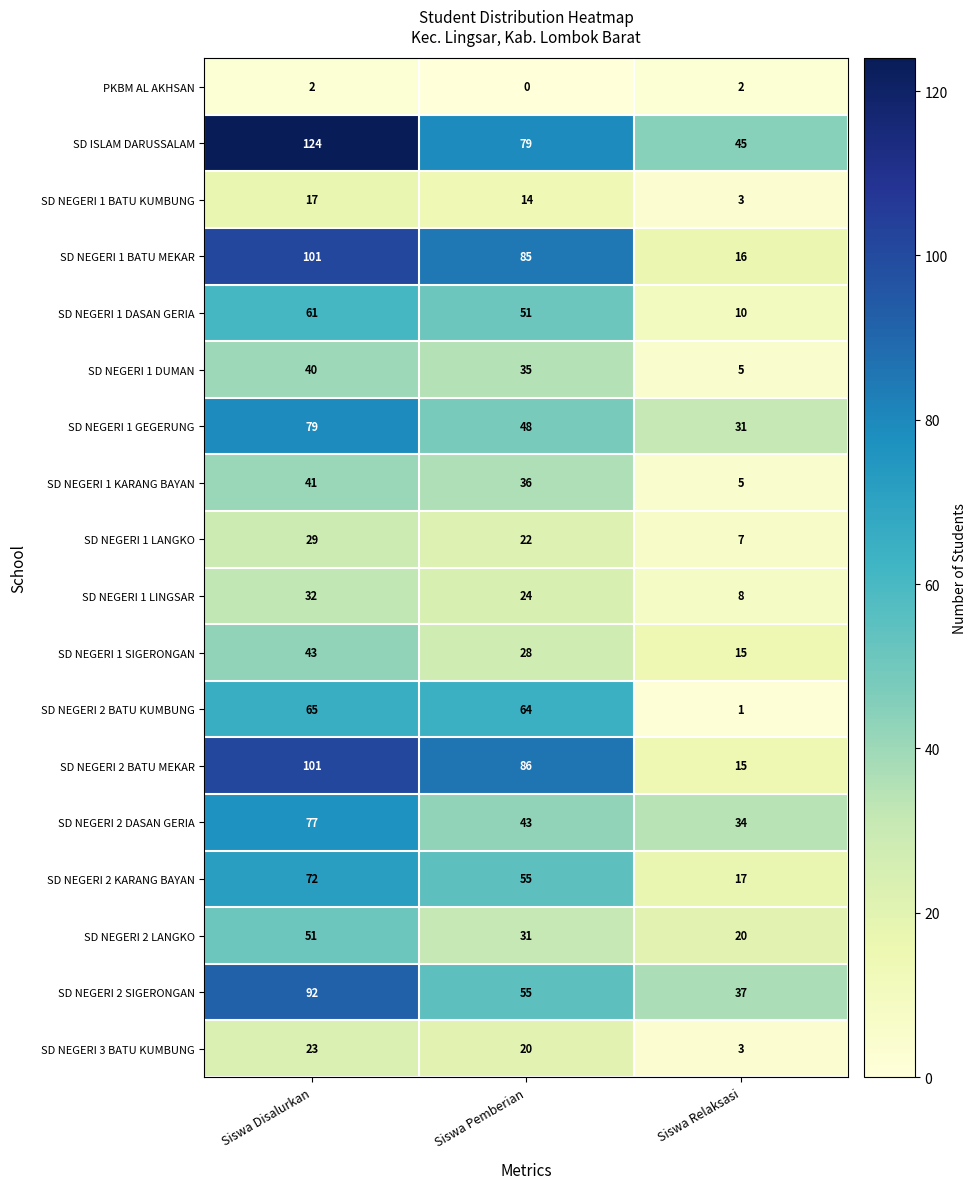

What is the total value across all series at Siswa Relaksasi?

274